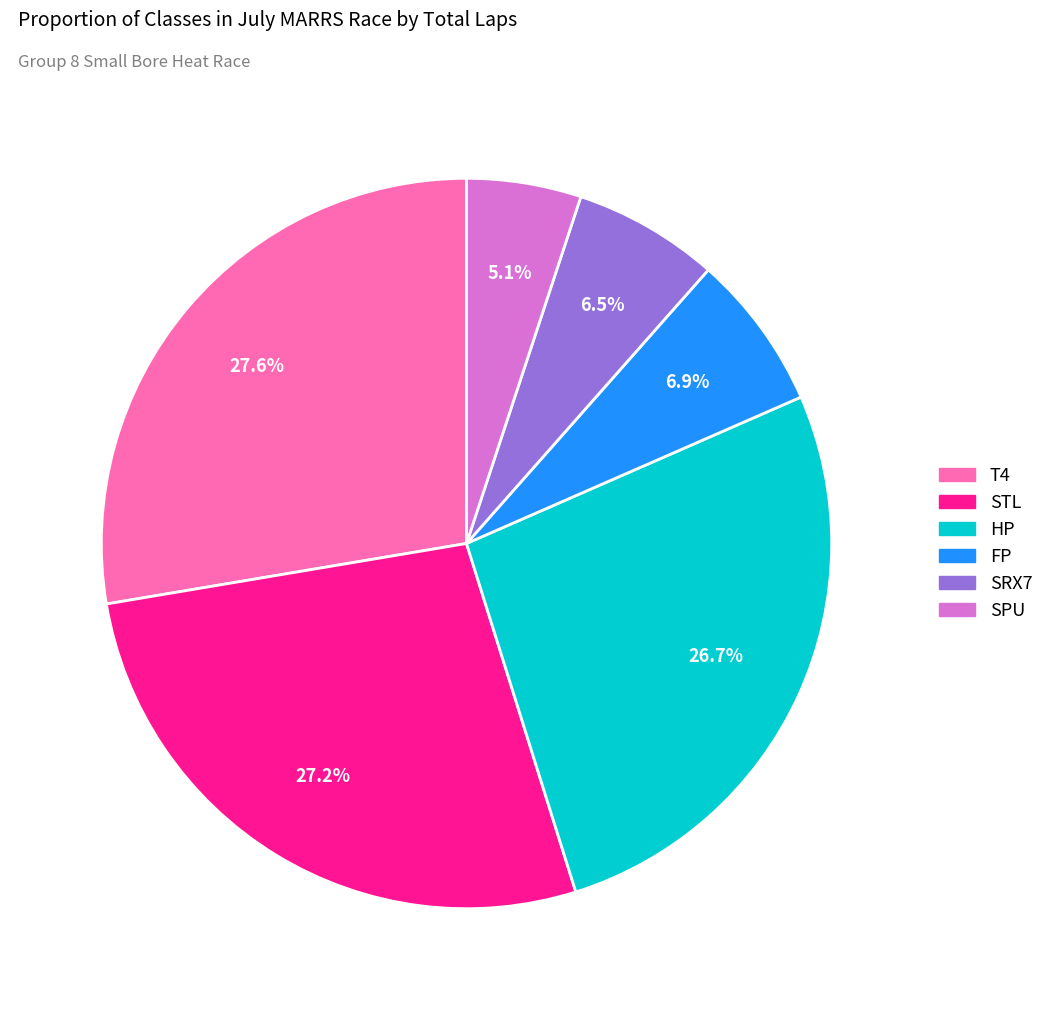

How many slices are in this pie chart?

6